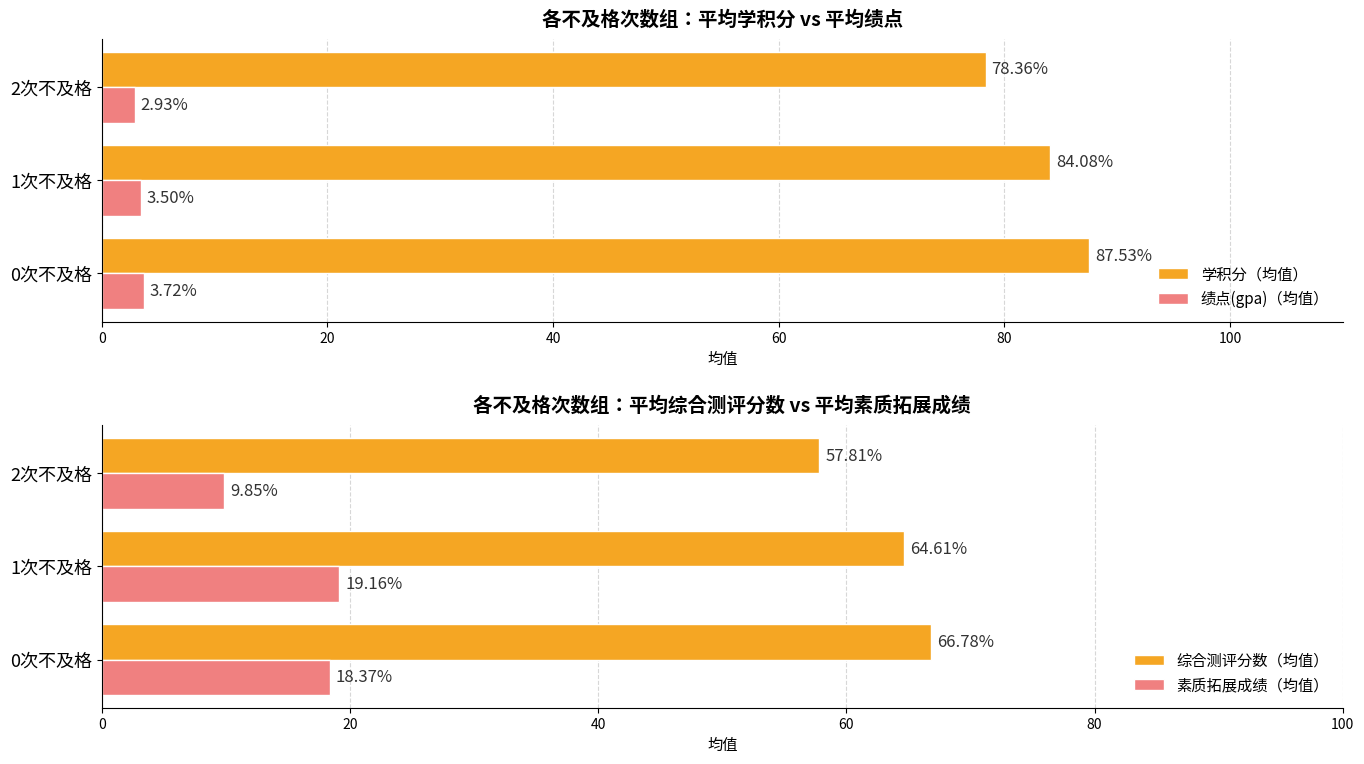

What is the maximum value shown in the chart?

87.5